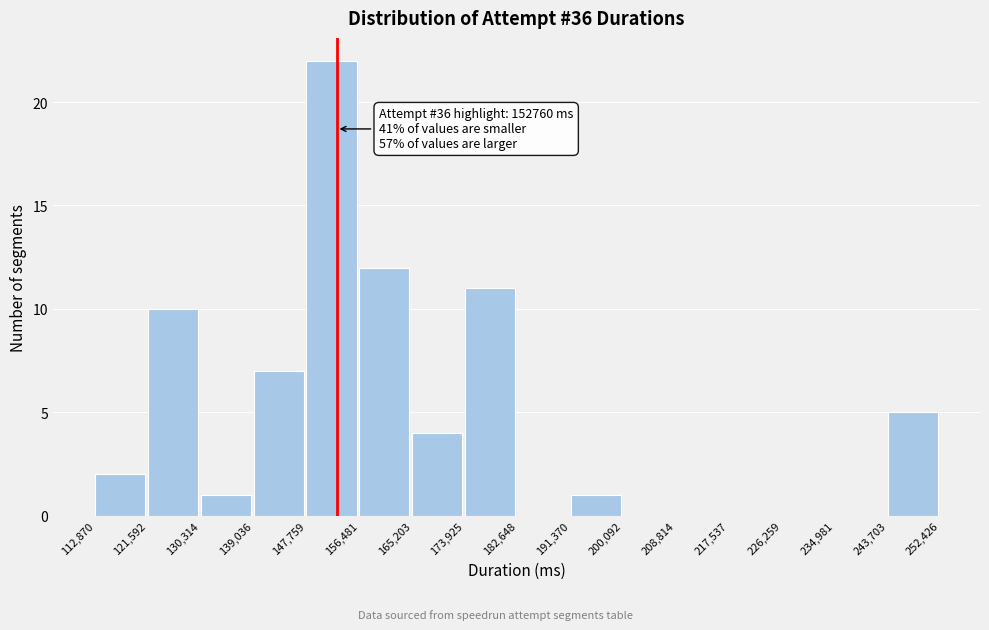

Which range on the x-axis has the tallest bar?

147,759 to 156,481